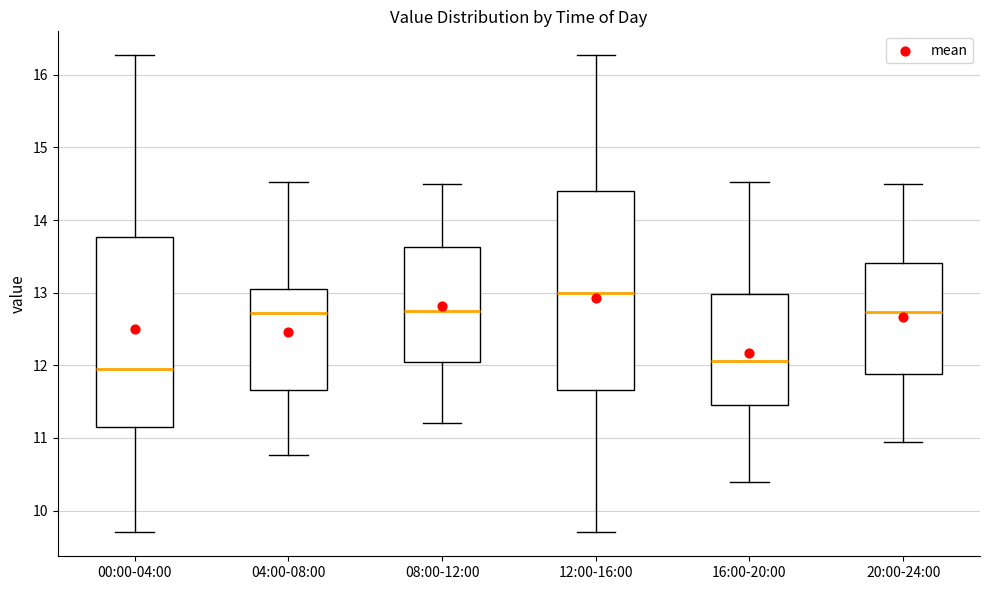

Reading left to right, transcribe this box plot: for each box, give where its median line is, the range the box spans, and where its two whiskers end, as read against the y-axis. The values are not printed on the chart, so give them approximately, as read against the axis.

00:00-04:00: median 12.0, box 11.1 to 13.8, whiskers 9.7 to 16.3
04:00-08:00: median 12.7, box 11.7 to 13.1, whiskers 10.8 to 14.5
08:00-12:00: median 12.8, box 12.1 to 13.6, whiskers 11.2 to 14.5
12:00-16:00: median 13.0, box 11.7 to 14.4, whiskers 9.7 to 16.3
16:00-20:00: median 12.1, box 11.5 to 13.0, whiskers 10.4 to 14.5
20:00-24:00: median 12.7, box 11.9 to 13.4, whiskers 11.0 to 14.5